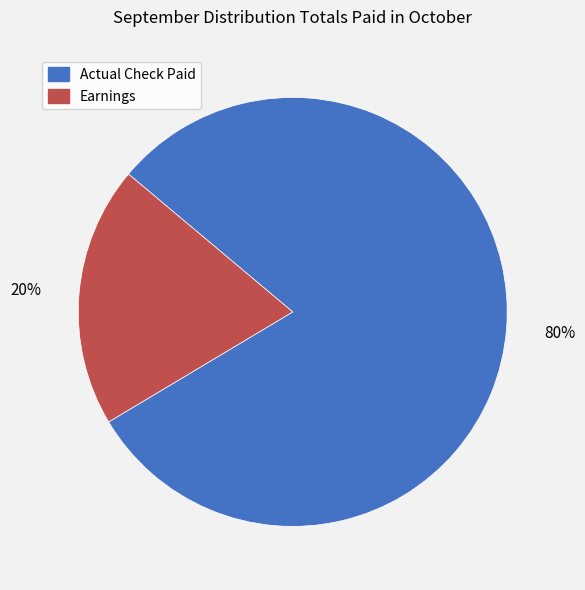

To the nearest percent, what is the combined percentage of Earnings and Actual Check Paid?

100%